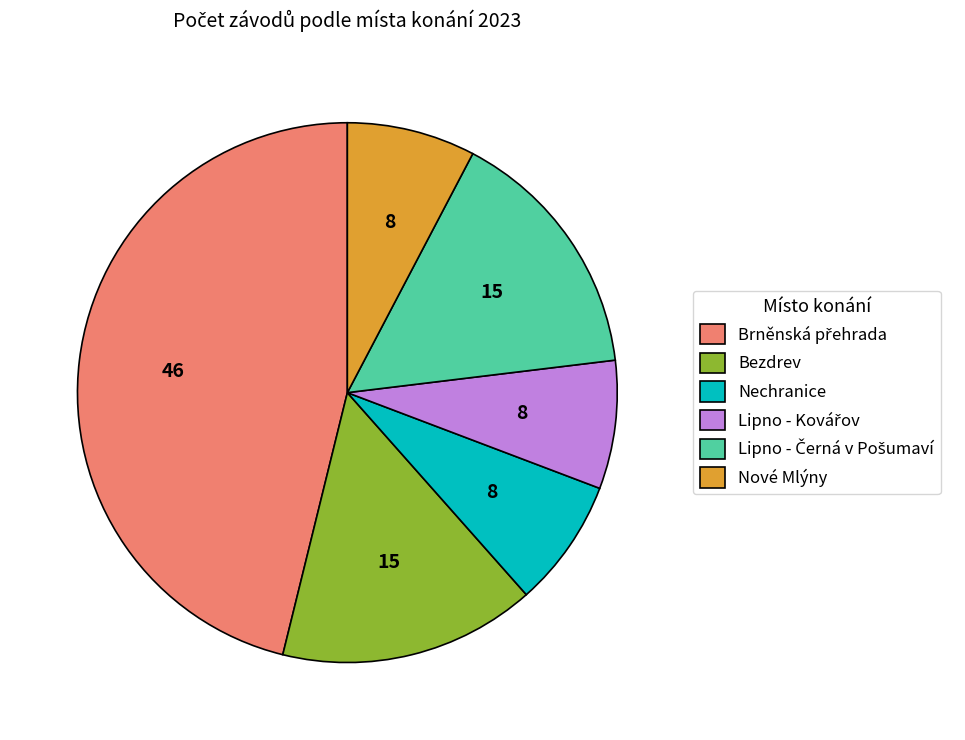

The Nové Mlýny slice represents 22% of the pie. True or false?

False